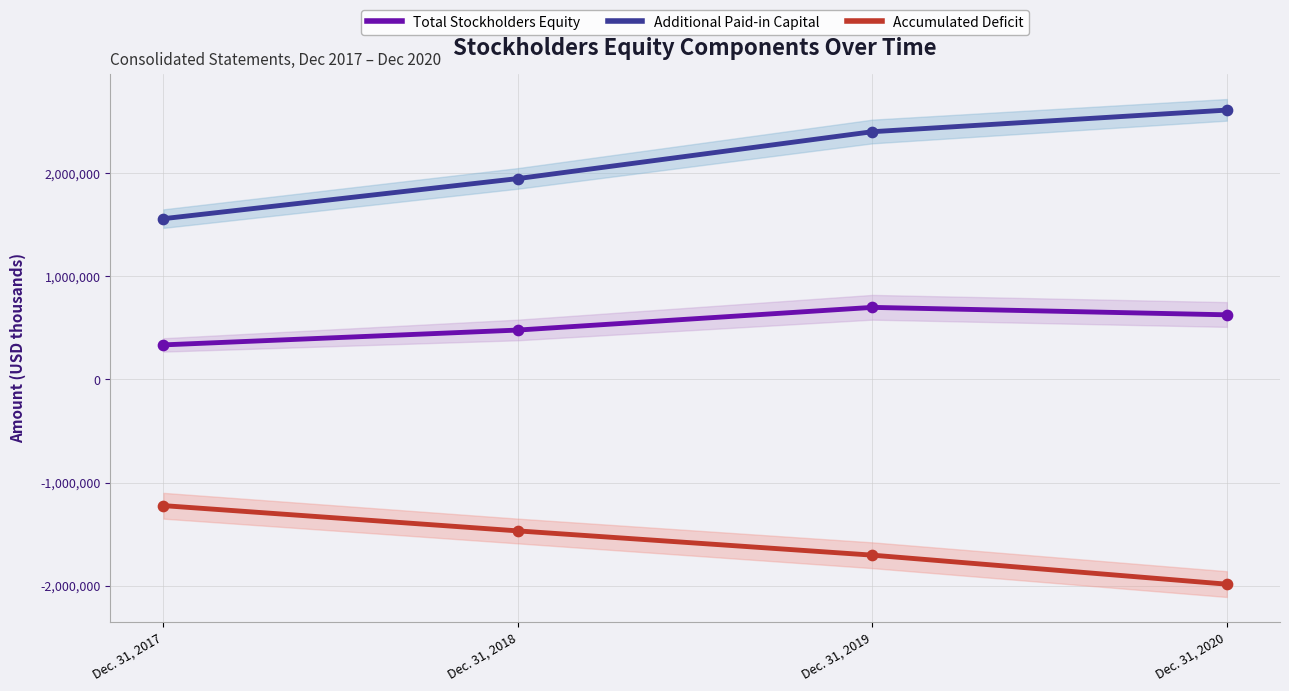

Which series reaches the maximum Y coordinate?

Additional Paid-in Capital